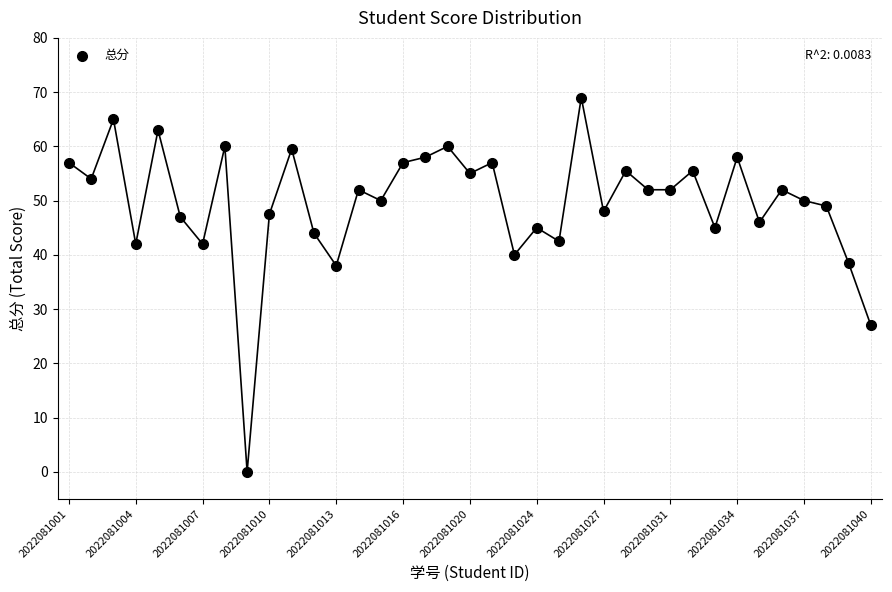

What is the range of Y values (max minus min)?

69.0